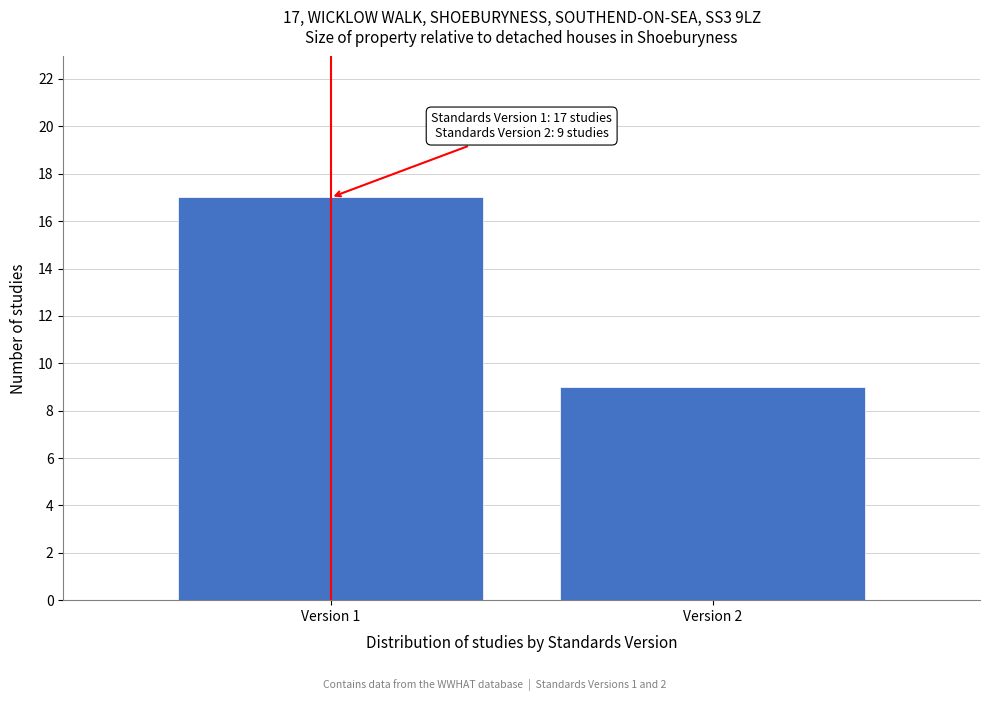

Reading left to right, list all the values displayed in this chart.

17	9